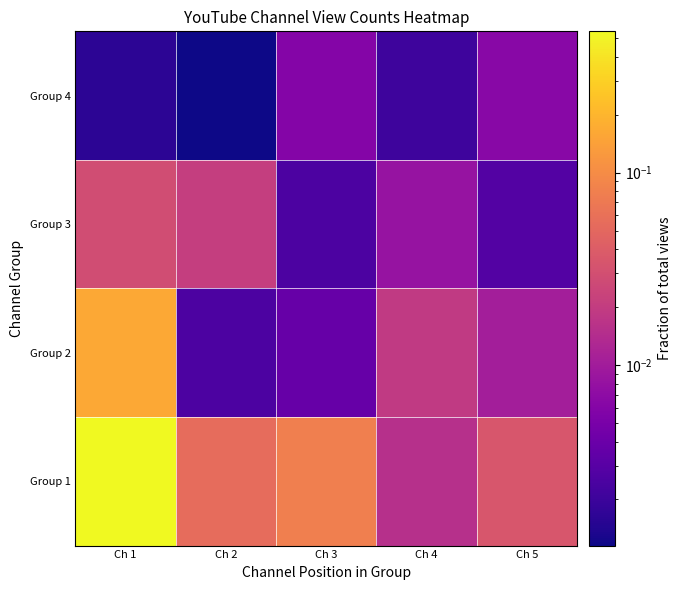

At how many categories does at least one series exceed 0?

5